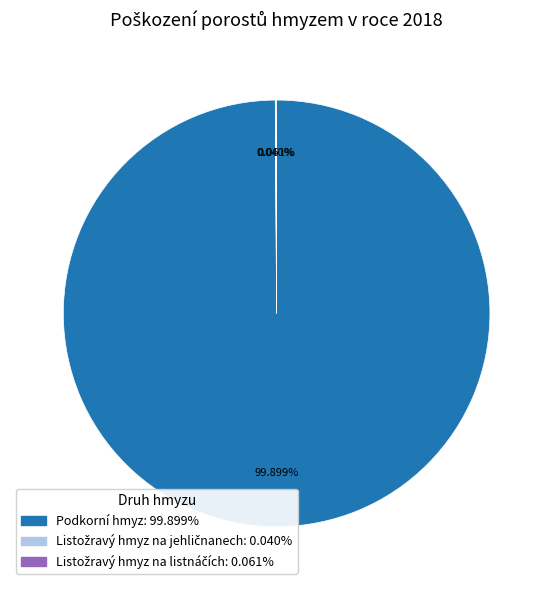

Is there any slice that represents more than half of the pie?

Yes